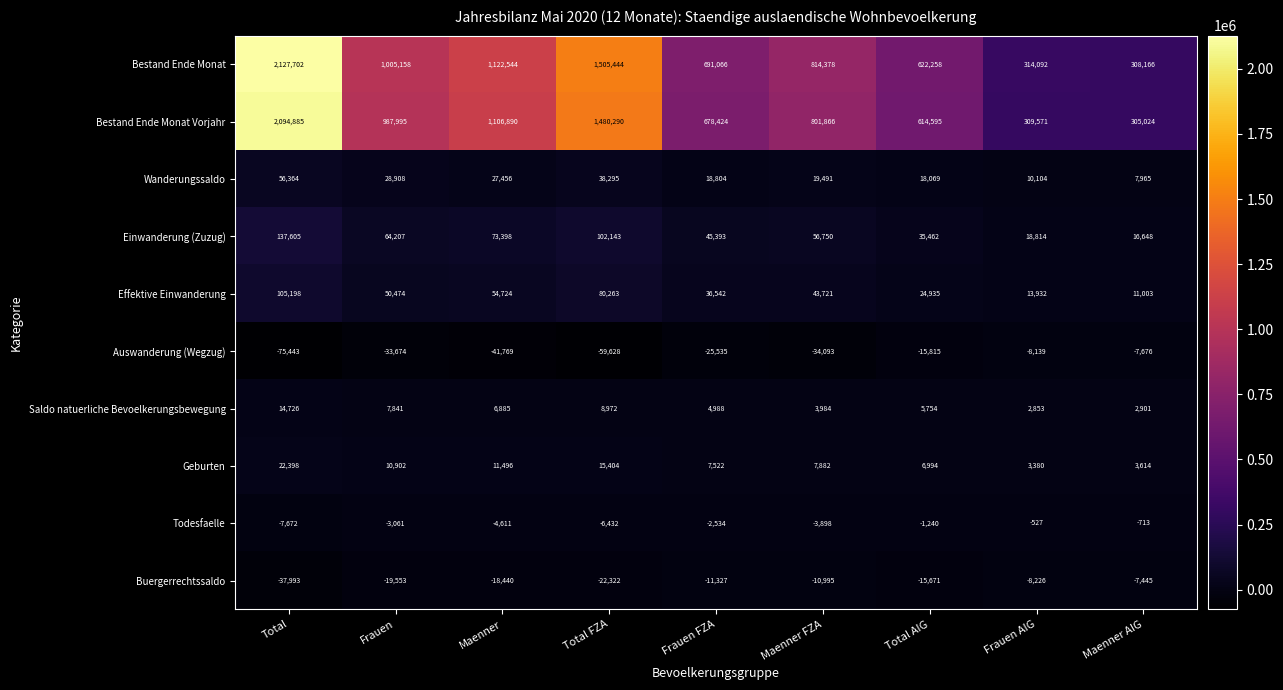

Between Total FZA and Maenner FZA, which series saw the biggest shift?

Bestand Ende Monat